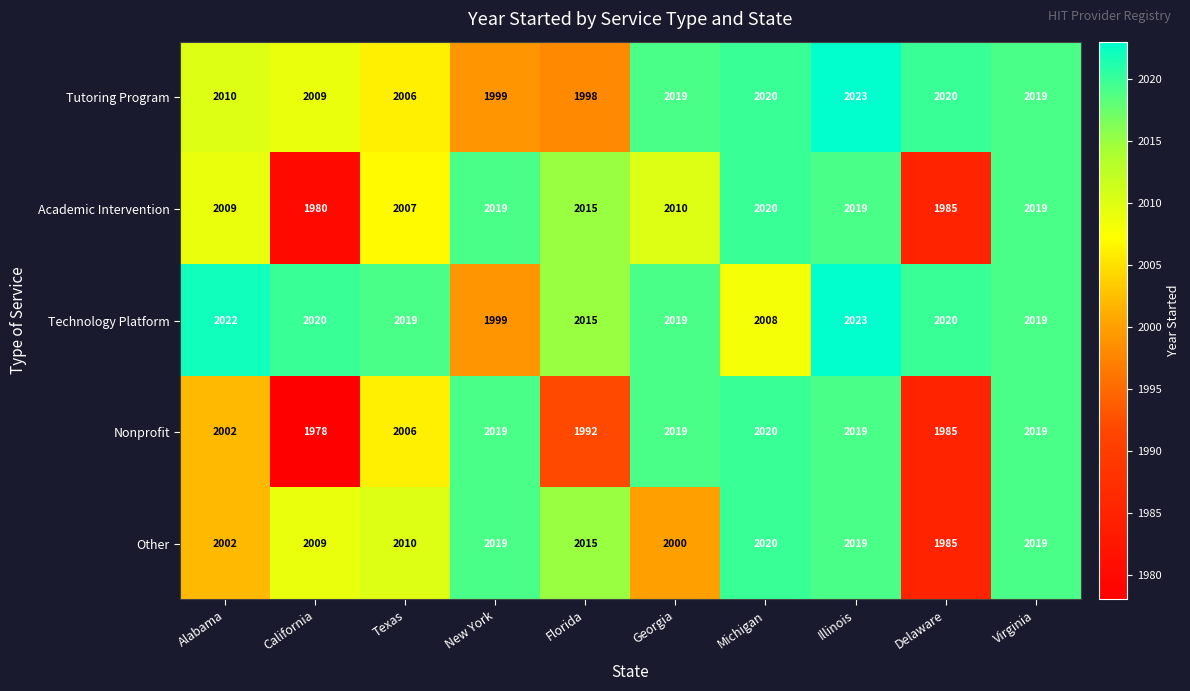

What is the greatest value displayed?

2023